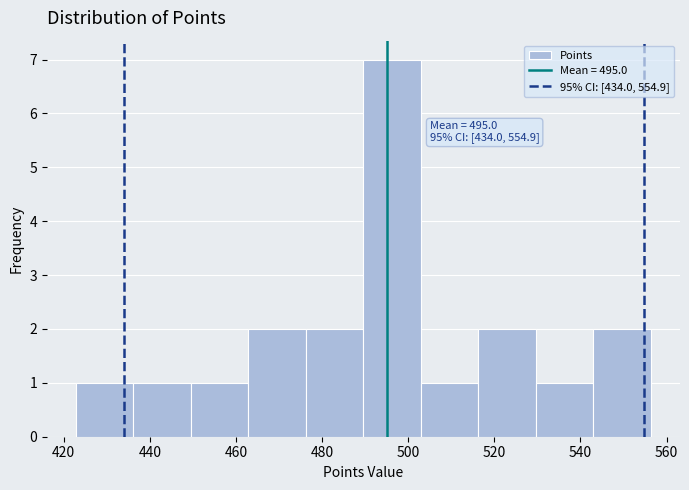

Over which range of the x-axis is the bar tallest?

490 to 502